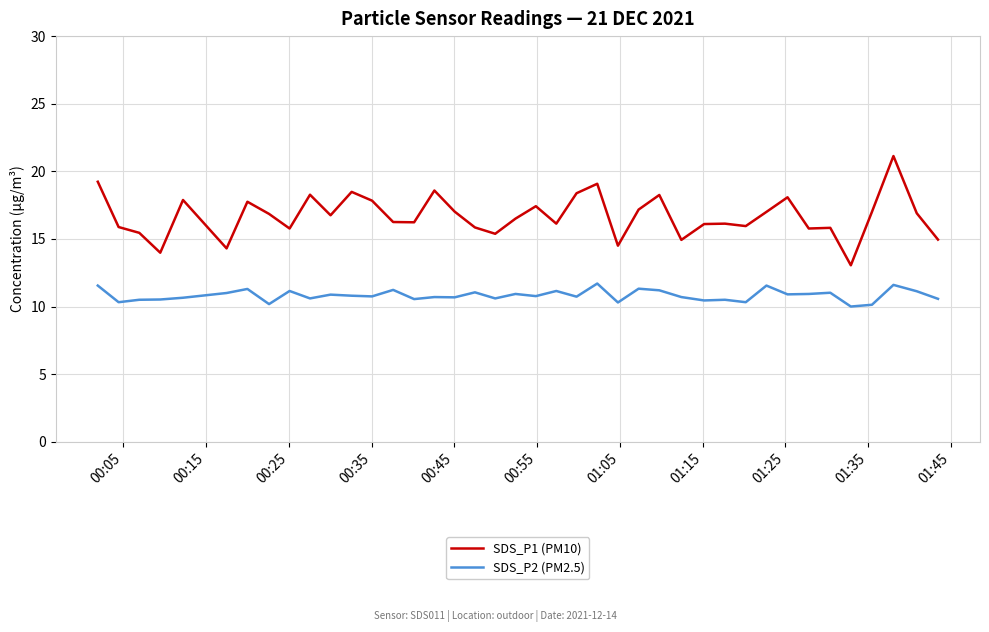

True or false: SDS_P1 (PM10) and SDS_P2 (PM2.5) intersect in this chart.

False